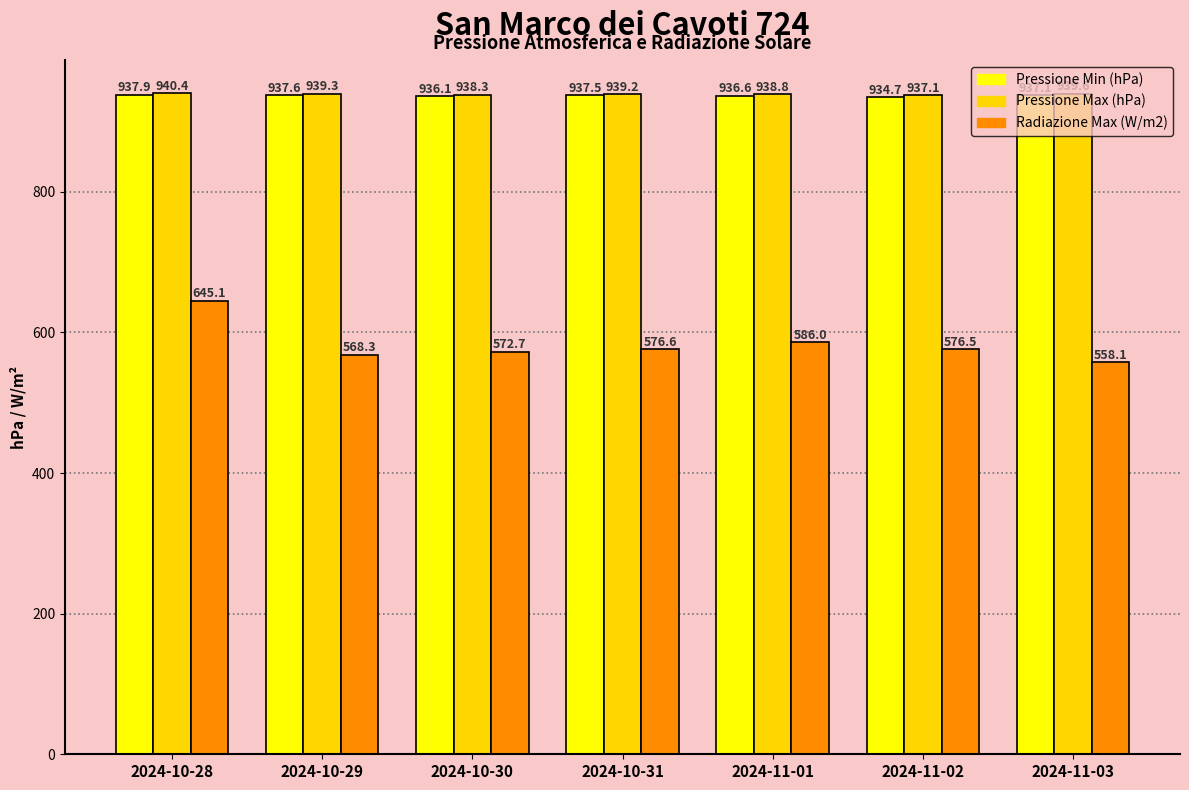

What is the sum of the Pressione Max (hPa) values at 2024-10-31 and 2024-11-01?

1878.0